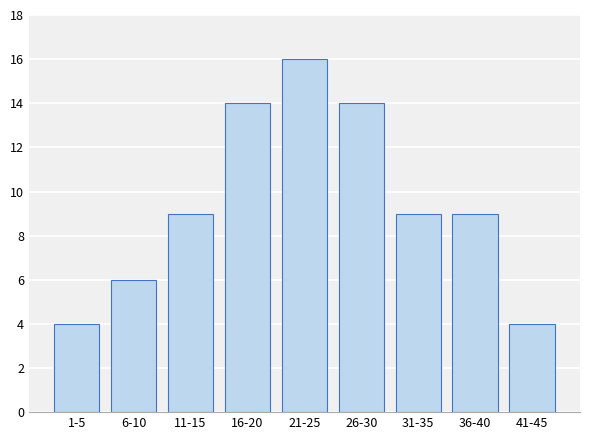

Reading right to left, list all the values displayed in this chart.

41-45=4	36-40=9	31-35=9	26-30=14	21-25=16	16-20=14	11-15=9	6-10=6	1-5=4